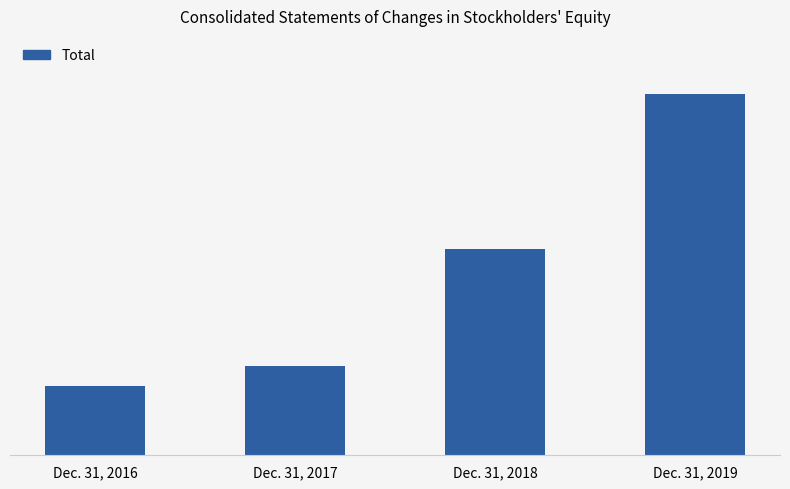

How many data points are above 176773?

1